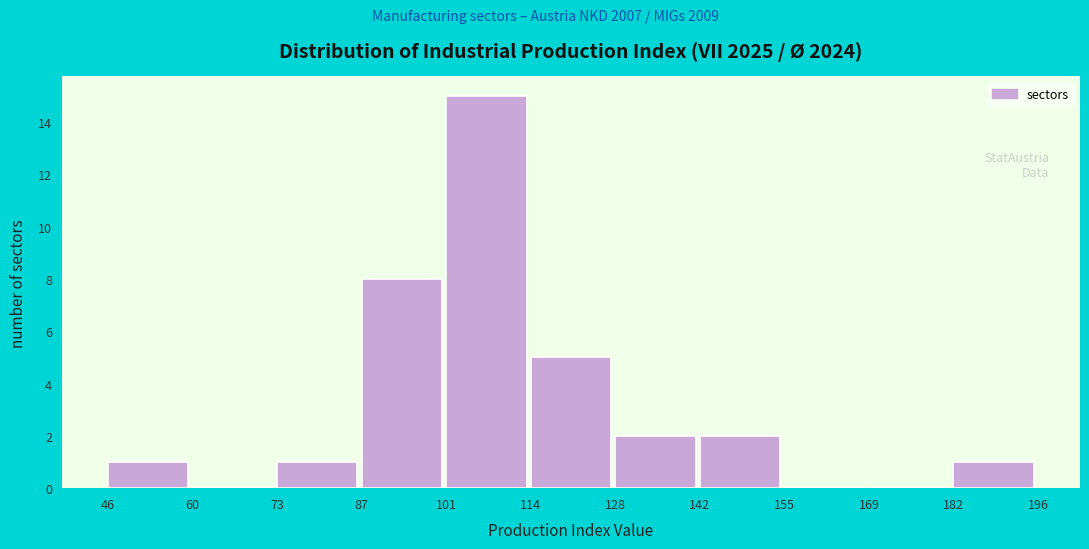

What is the height of the bar covering 87 to 101 on the x-axis? The values are not printed on the chart, so give them approximately, as read against the axis.

8